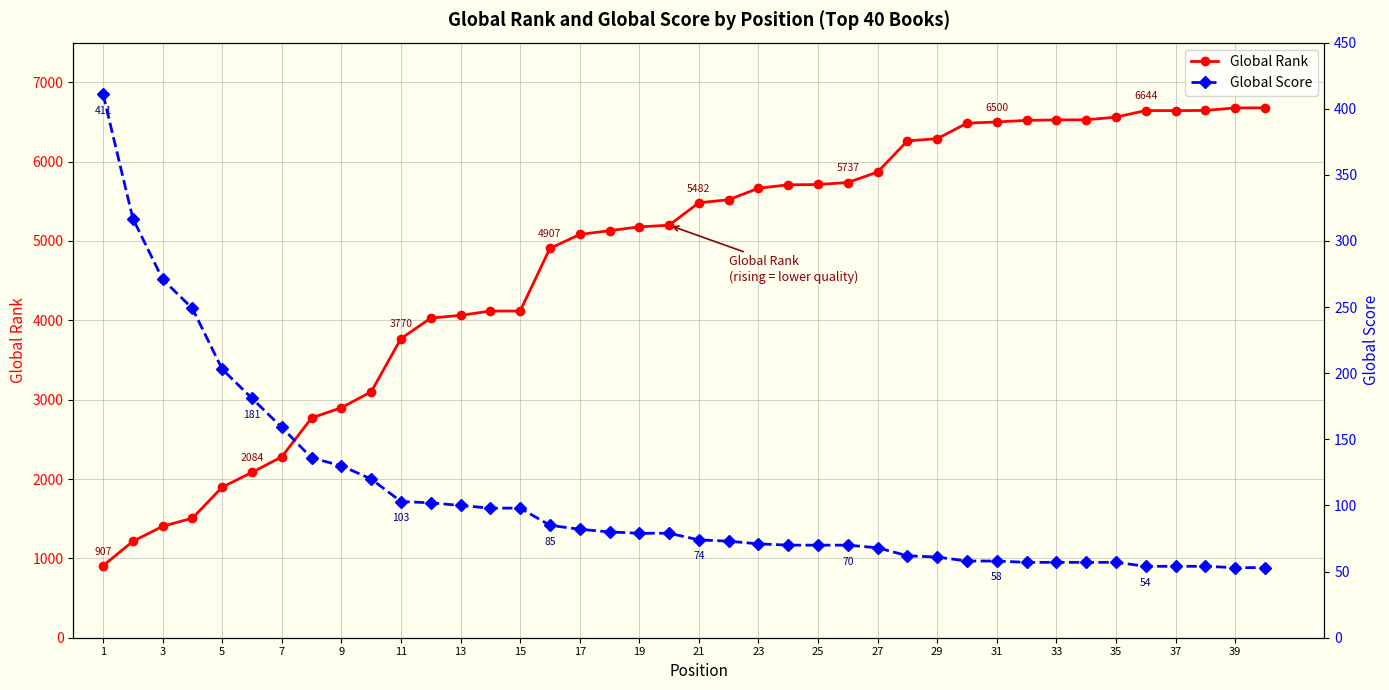

True or false: Global Rank and Global Score cross at least once.

False